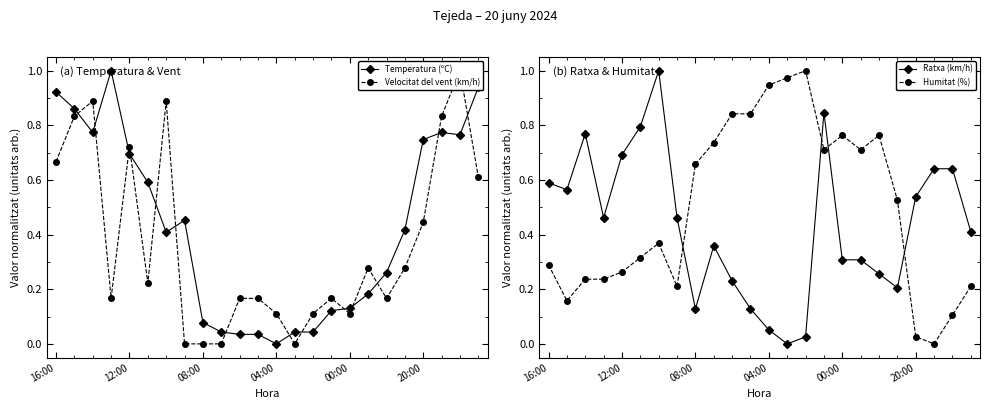

True or false: Temperatura (ºC) has more than 0 points higher than both neighbors.

True